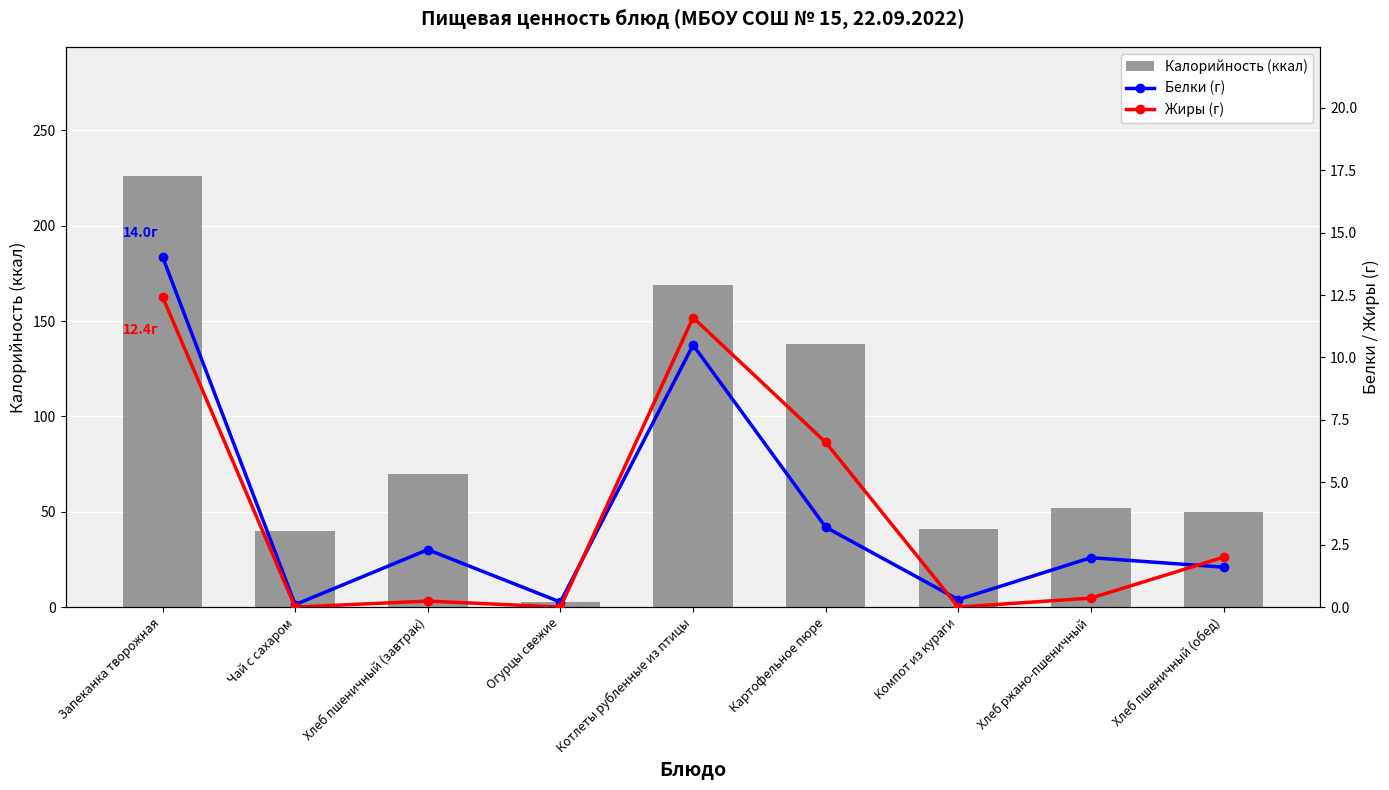

How many groups of bars are there?

9